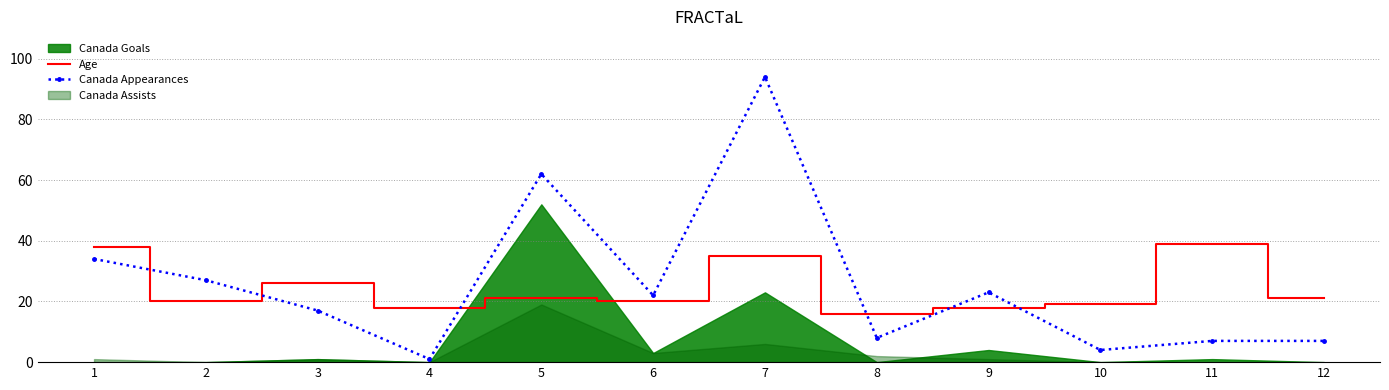

What is the maximum value for Age?

39